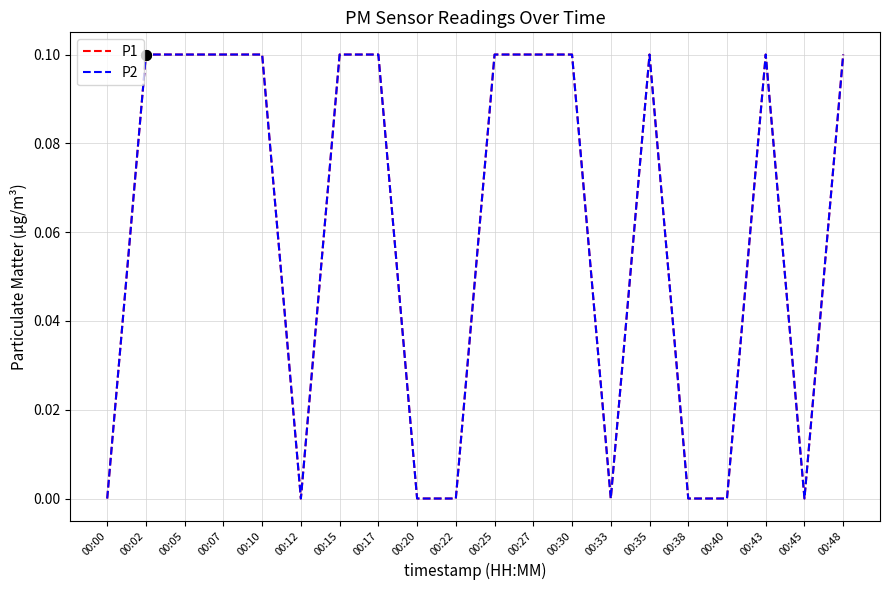

Does the chart have visible grid lines?

Yes